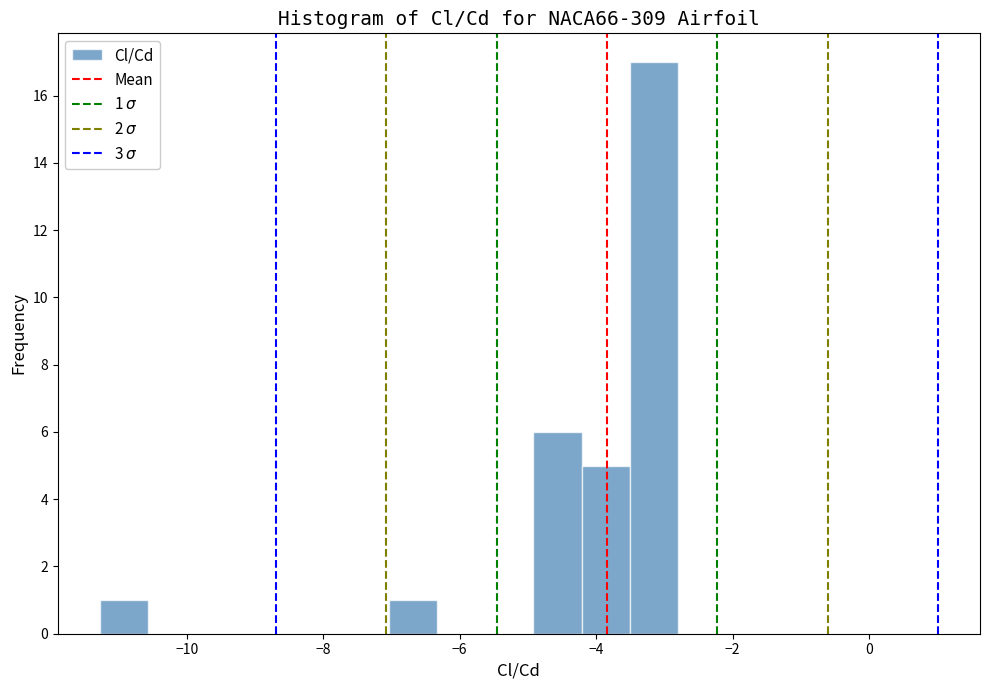

Read against the x-axis, roughly where is the centre of the tallest bar?

-3.2